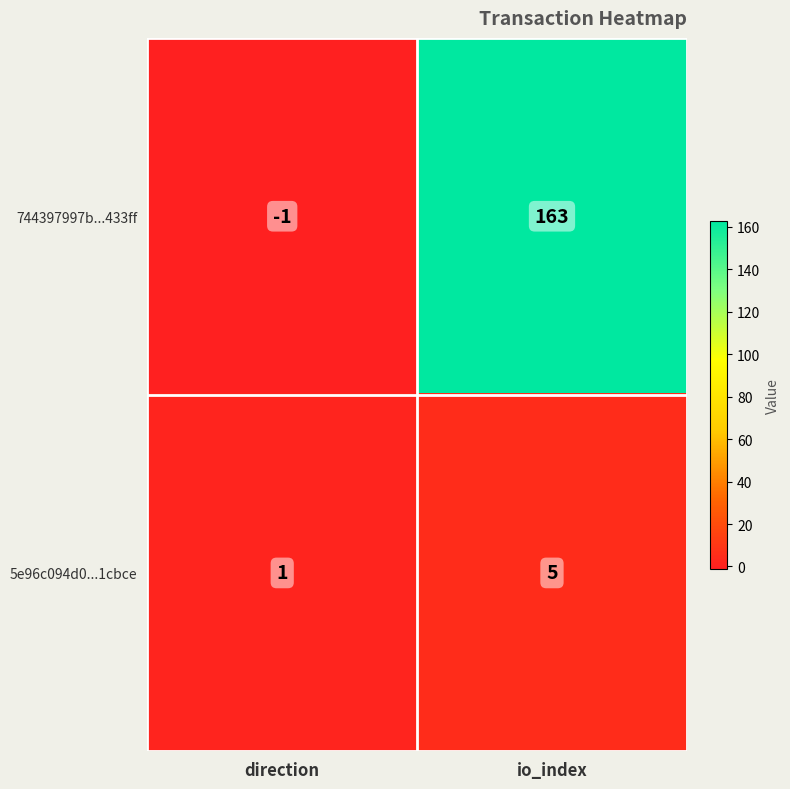

Read the 5e96c094d0...1cbce value at io_index.

5